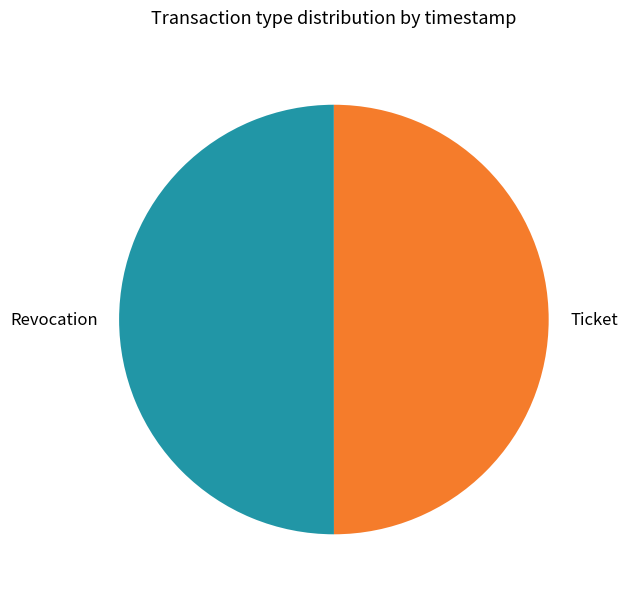

Do Revocation and Ticket together represent more than half of the pie?

Yes